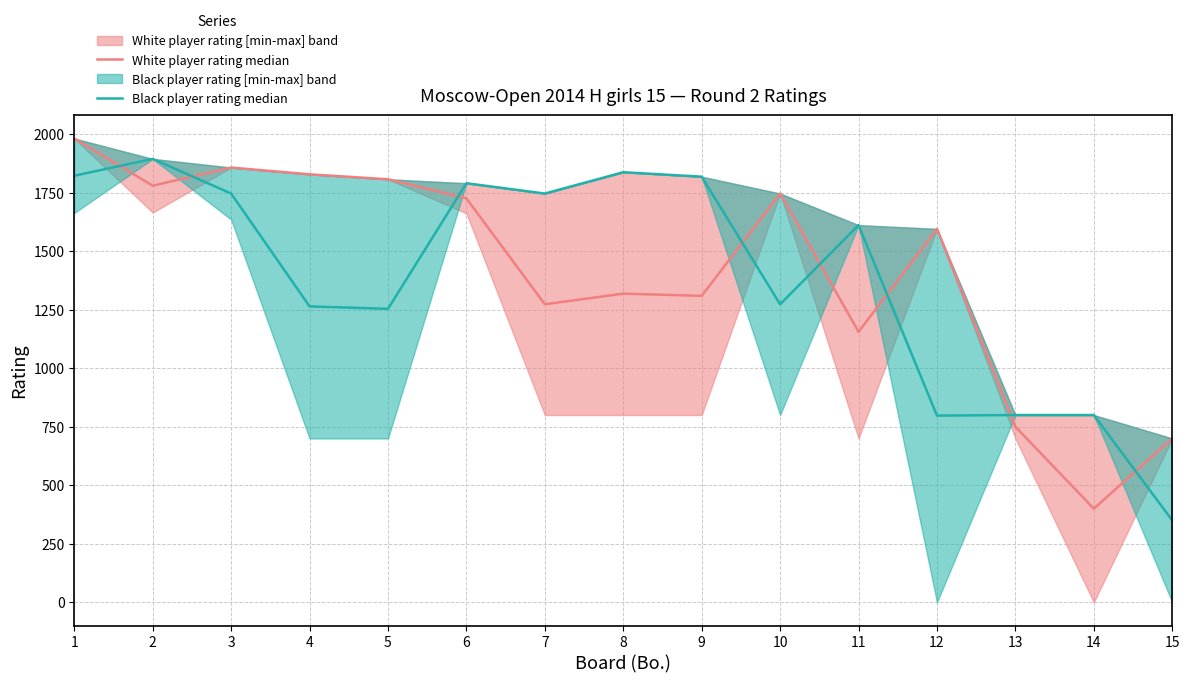

Count the number of categories in the chart.

15